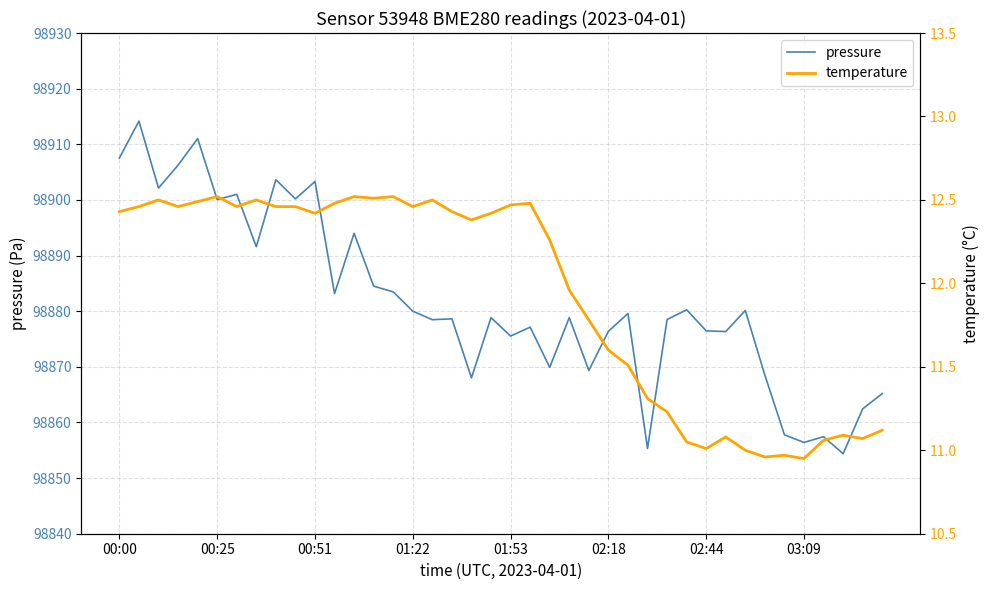

What position from the left is 38?

39